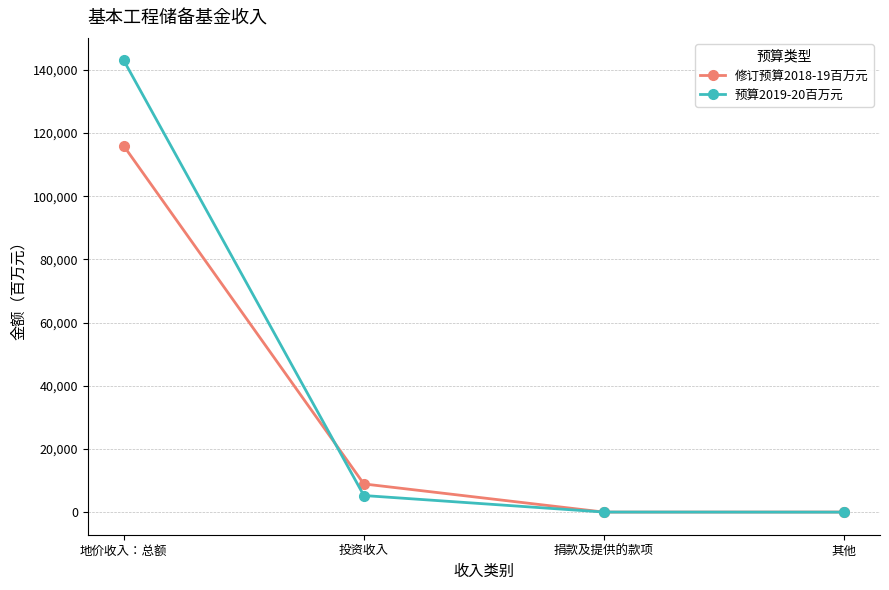

What is the label of the 2nd point from the right?

捐款及提供的款项